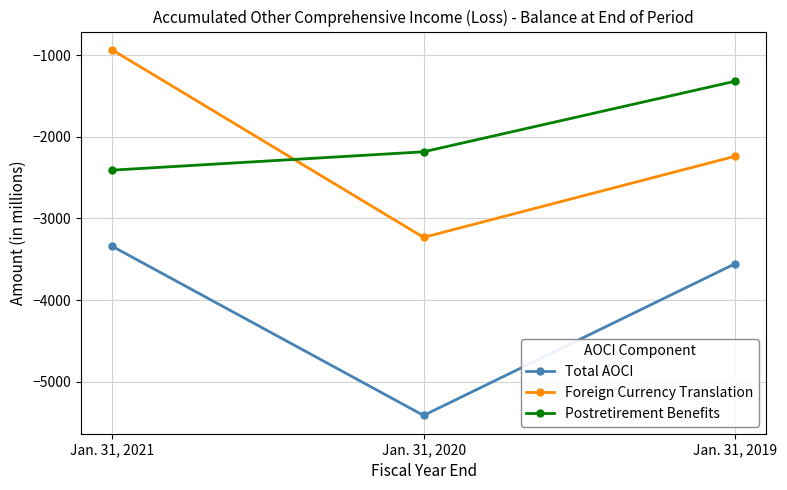

Where does the Total AOCI series first go above -3556?

Jan. 31, 2021